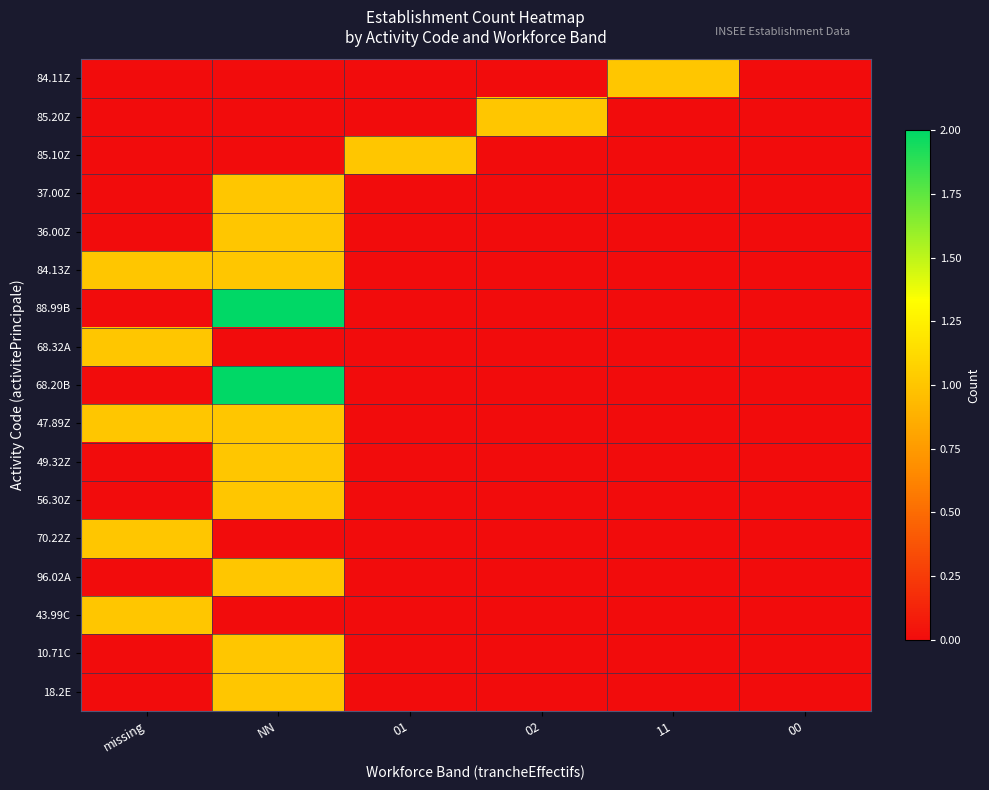

Between 02 and 01, which is larger?

02